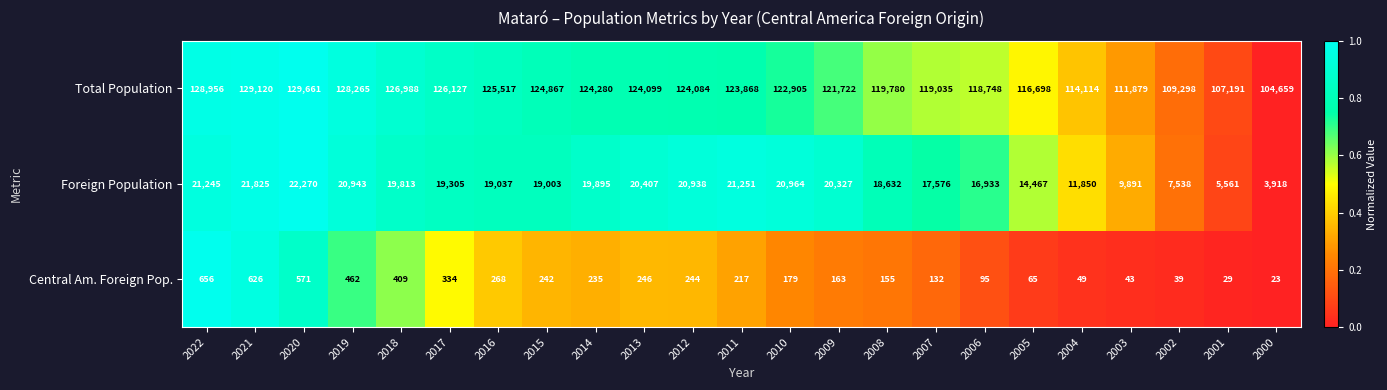

What is the sum of all Central Am. Foreign Pop. values?

5482